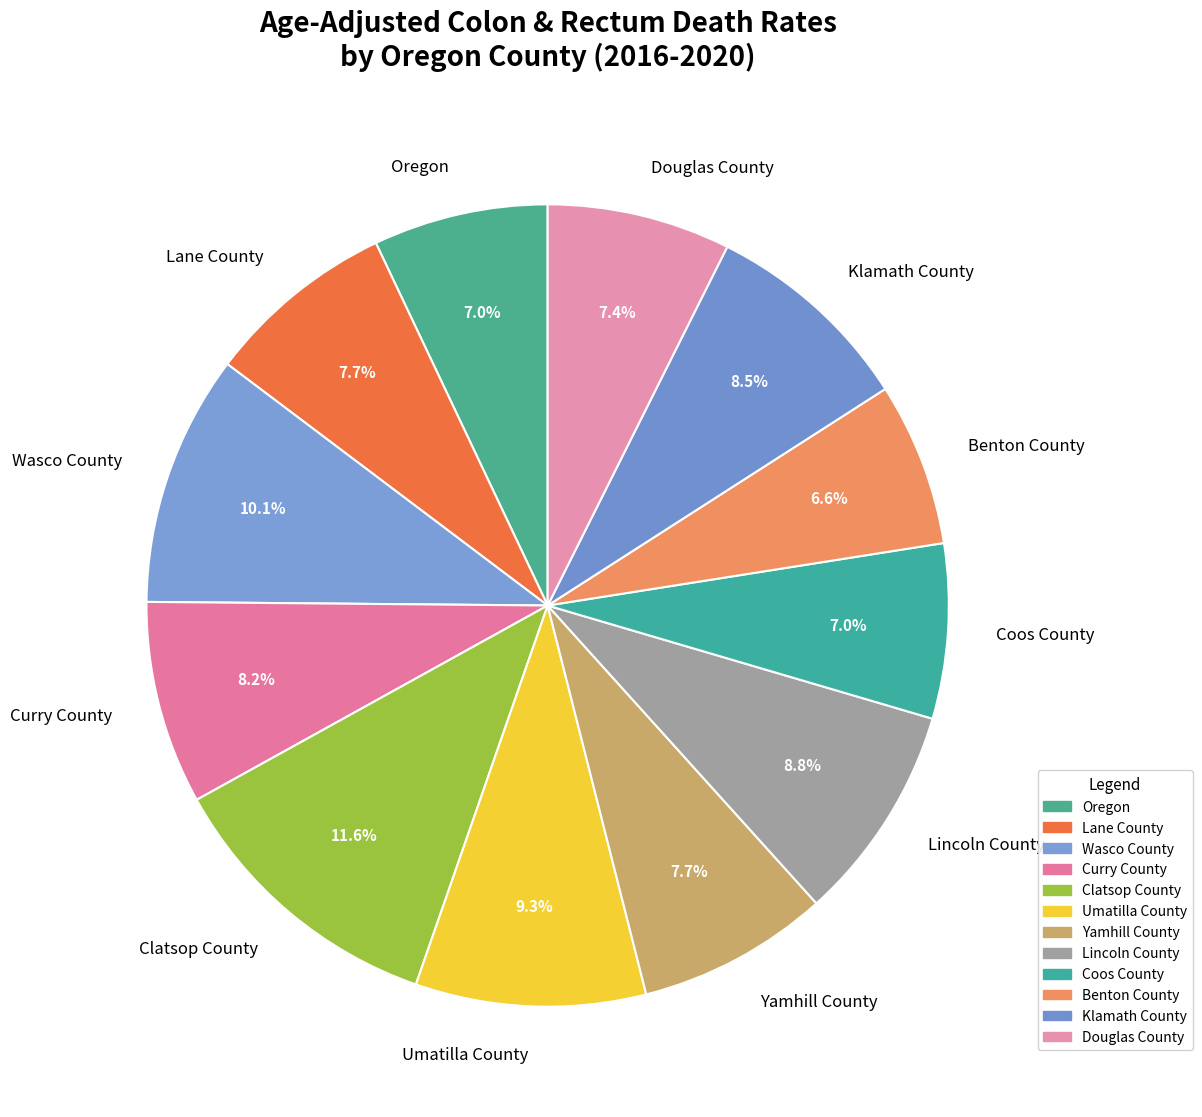

What is the total percentage of Curry County and Wasco County?

18.3%